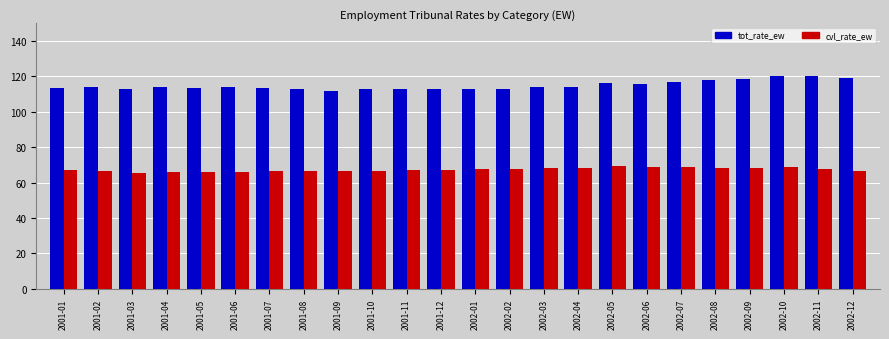

Between 2001-12 and 2002-07, which series saw the biggest shift?

tot_rate_ew